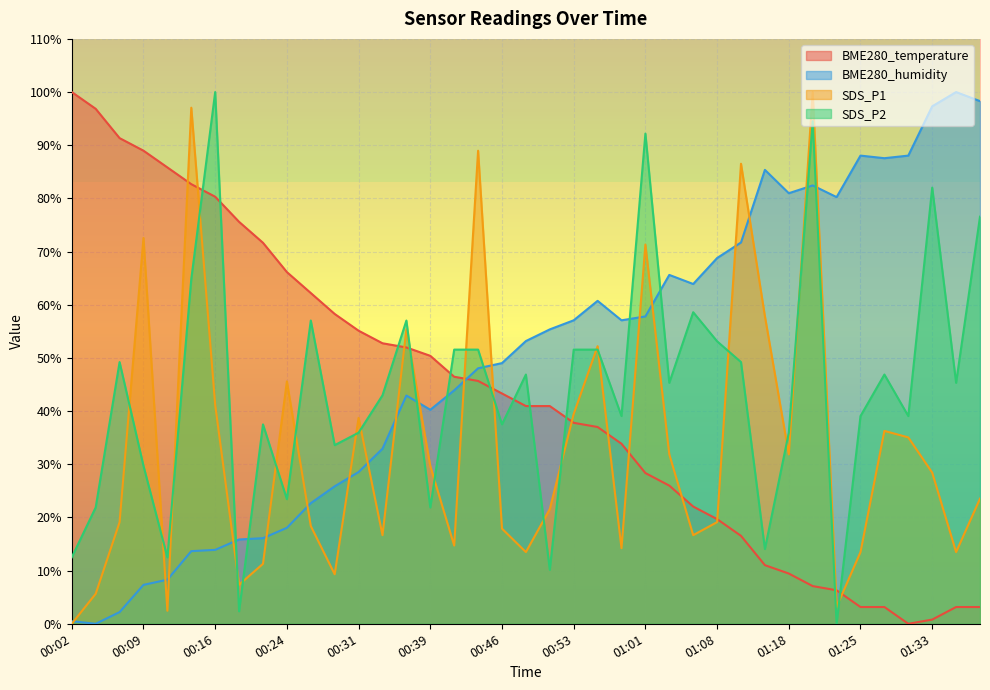

Reading right to left, list all the values displayed in this chart.

BME280_temperature: 3.1	3.1	0.8	0.0	3.1	3.1	6.3	7.1	9.4	11.0	16.5	19.7	22.0	26.0	28.3	33.9	37.0	37.8	40.9	40.9	43.3	45.7	46.5	50.4	52.0	52.8	55.1	58.3	62.2	66.1	71.7	75.6	80.3	82.7	85.8	89.0	91.3	96.9	100.0
BME280_humidity: 98.3	100.0	97.3	88.0	87.6	88.0	80.2	82.4	81.0	85.4	71.7	68.8	63.9	65.6	57.8	57.1	60.7	57.1	55.4	53.2	49.0	48.0	43.9	40.2	42.9	32.9	28.5	25.9	22.7	18.0	16.1	15.9	13.9	13.7	8.3	7.3	2.2	0.0	0.5
SDS_P1: 23.5	13.5	28.4	35.0	36.3	13.5	3.2	100.0	31.9	57.8	86.5	19.1	16.7	31.9	71.3	14.2	52.2	39.5	21.6	13.5	17.9	89.0	14.7	29.7	55.4	16.7	38.7	9.3	18.4	45.6	11.3	7.4	41.2	97.1	2.5	72.5	19.1	5.6	0.0
SDS_P2: 76.6	45.3	82.0	39.1	46.9	39.1	0.0	94.5	35.9	14.1	49.2	53.1	58.6	45.3	92.2	39.1	51.6	51.6	10.2	46.9	37.5	51.6	51.6	21.9	57.0	43.0	35.9	33.6	57.0	23.4	37.5	2.3	100.0	64.8	12.5	29.7	49.2	21.9	12.5